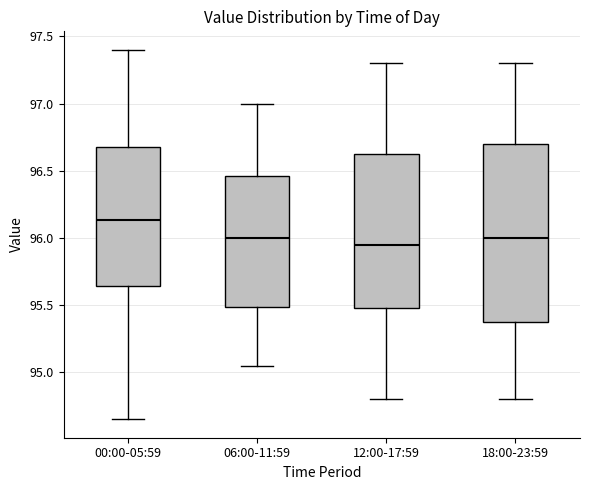

Where is the lower edge of the box for 00:00-05:59 on the y-axis? The values are not printed on the chart, so give them approximately, as read against the axis.

95.65